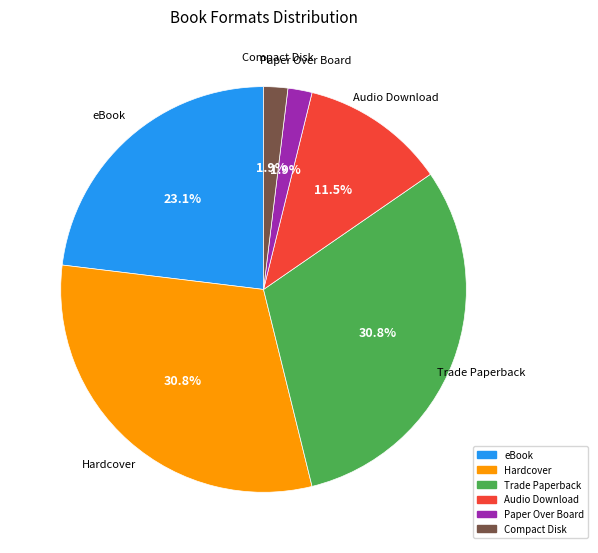

Which has a higher value, Trade Paperback or Audio Download?

Trade Paperback